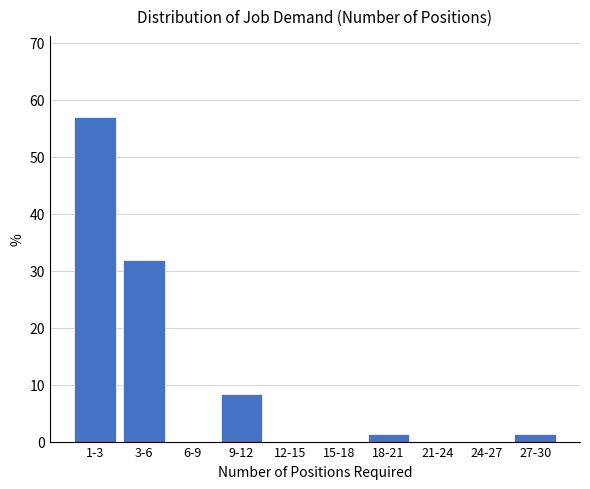

Reading right to left, list all the values displayed in this chart.

27-30=1.4	24-27=0.0	21-24=0.0	18-21=1.4	15-18=0.0	12-15=0.0	9-12=8.3	6-9=0.0	3-6=31.9	1-3=56.9